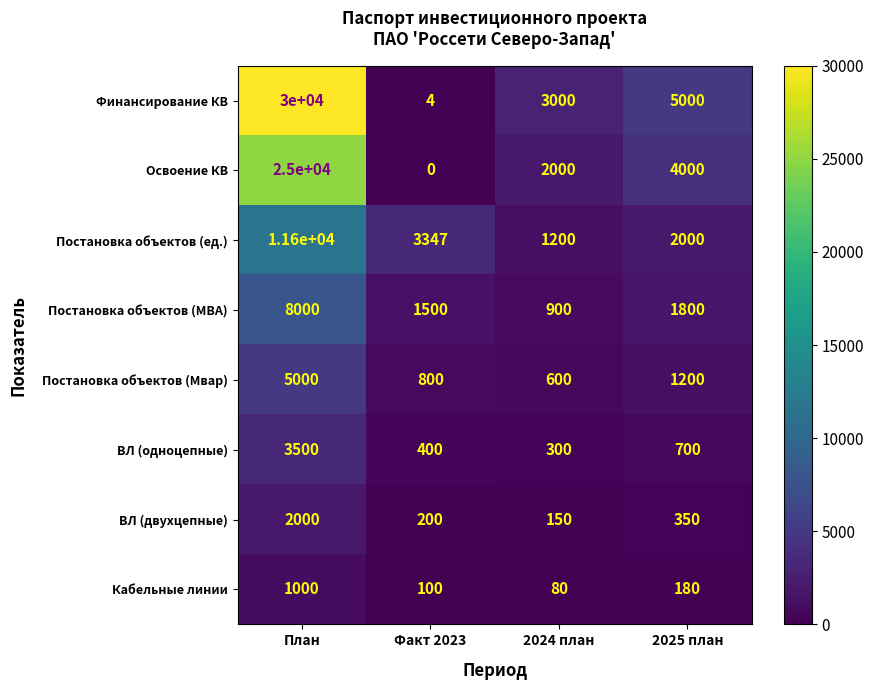

What value does the Постановка объектов (Мвар) series have at 2024 план, to the nearest 10?

600